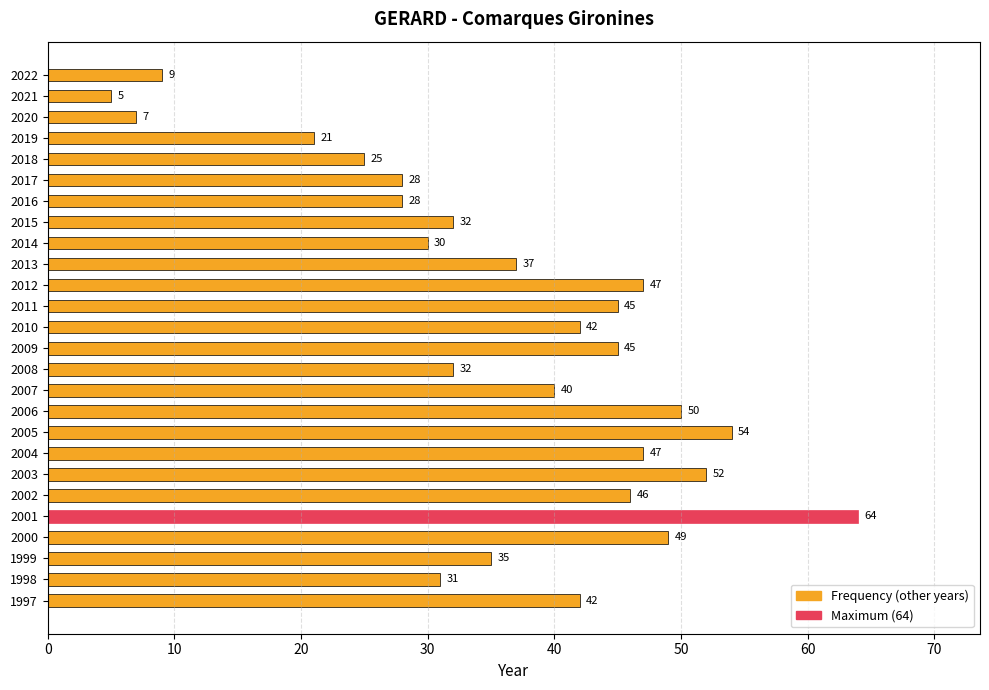

What is the approximate value at 2016, to the nearest 10?

30